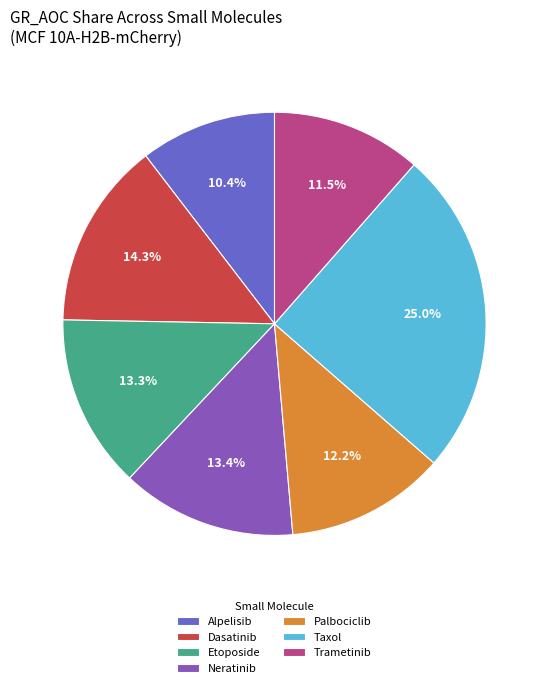

Does Etoposide represent more than half of the total?

No